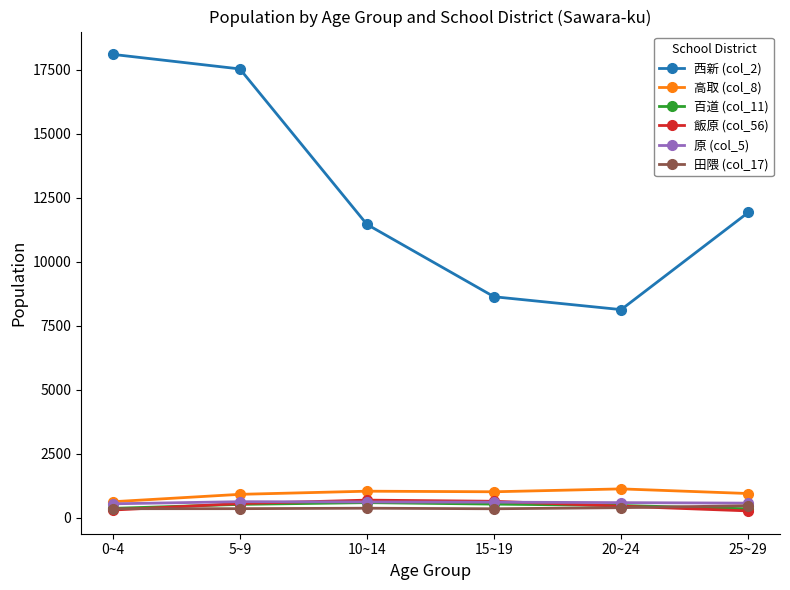

The value of 高取 (col_8) at 15~19 is 1016. True or false?

True